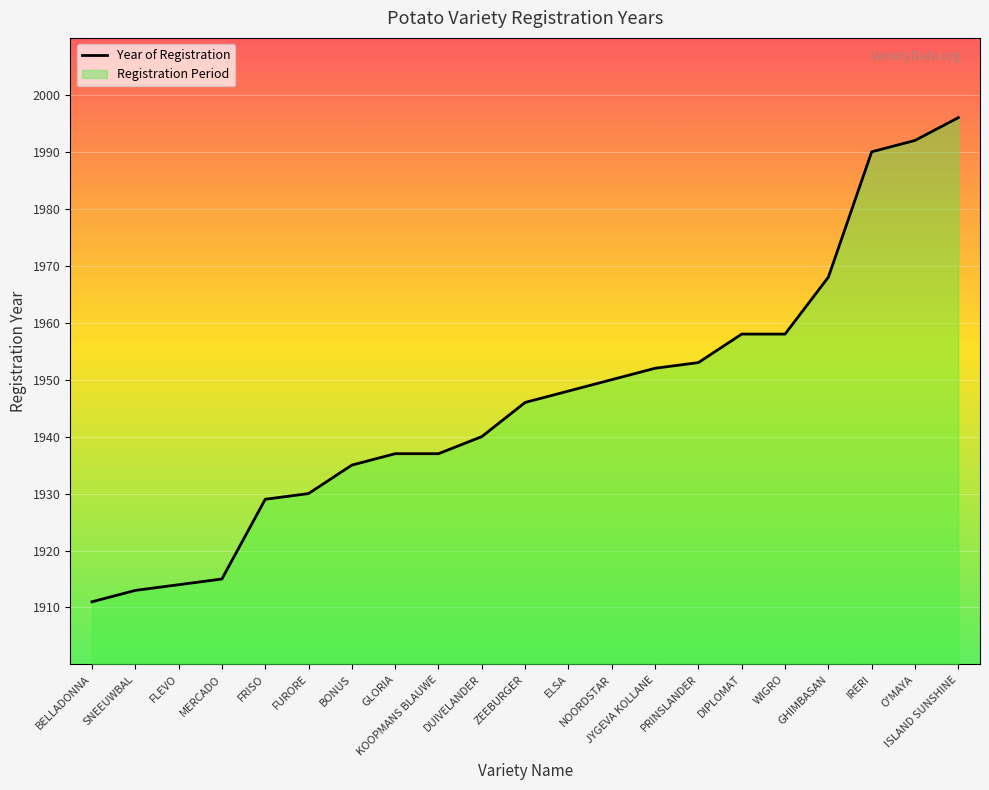

The chart shows a value of 1937 at KOOPMANS BLAUWE. True or false?

True